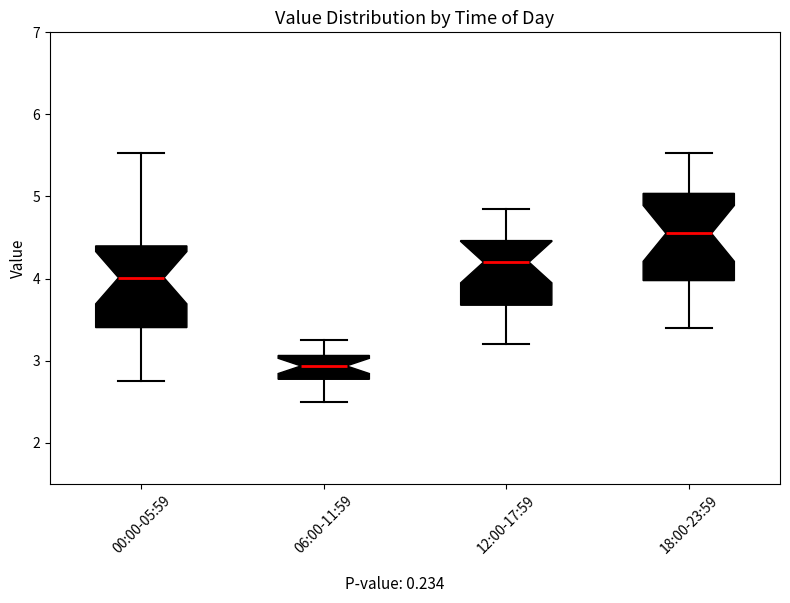

Reading left to right, read every box against the y-axis: the position of its median line, the range the box covers, and the ends of its whiskers. The values are not printed on the chart, so give them approximately, as read against the axis.

00:00-05:59: median 4.0, box 3.4 to 4.4, whiskers 2.8 to 5.5
06:00-11:59: median 2.9, box 2.8 to 3.1, whiskers 2.5 to 3.3
12:00-17:59: median 4.2, box 3.7 to 4.5, whiskers 3.2 to 4.9
18:00-23:59: median 4.6, box 4.0 to 5.0, whiskers 3.4 to 5.5